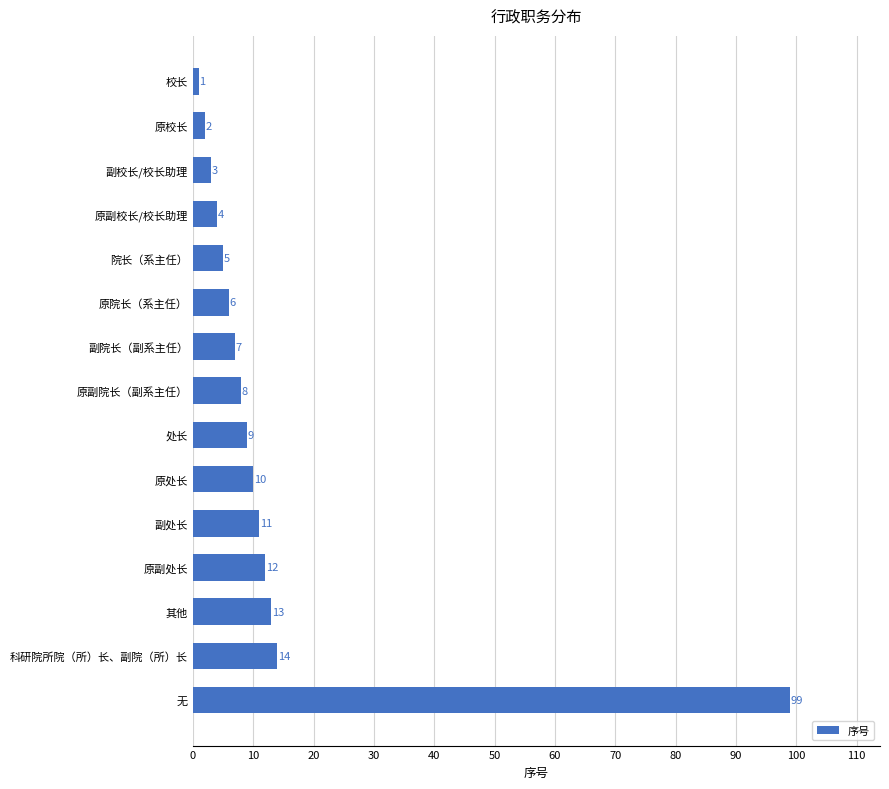

How many data points are less than 8?

7